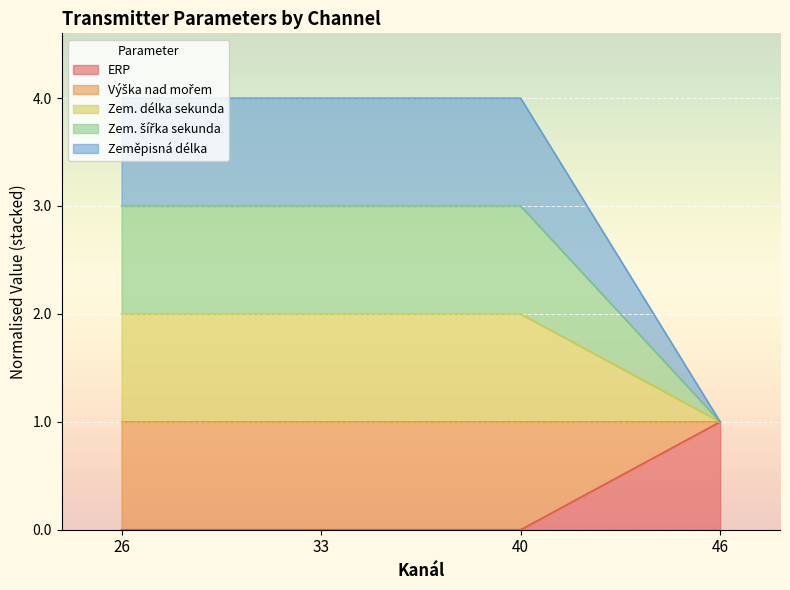

True or false: ERP and Výška nad mořem intersect in this chart.

False